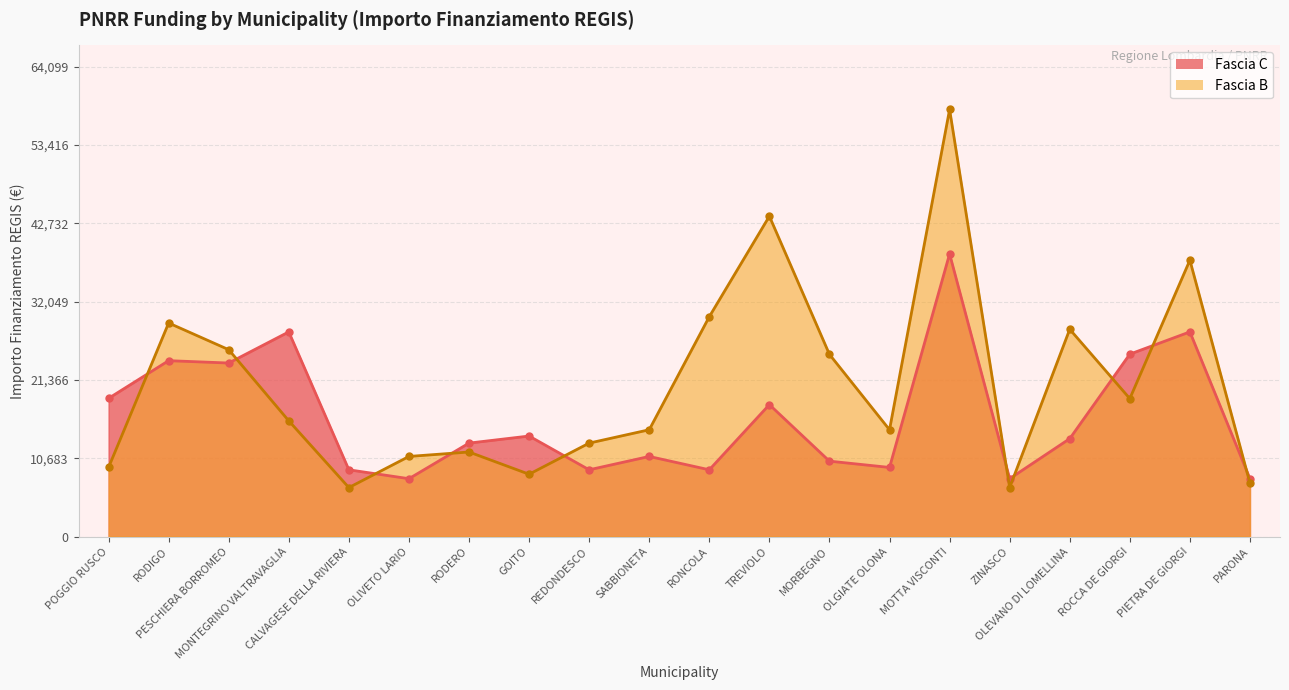

Count the number of data series in this chart.

2